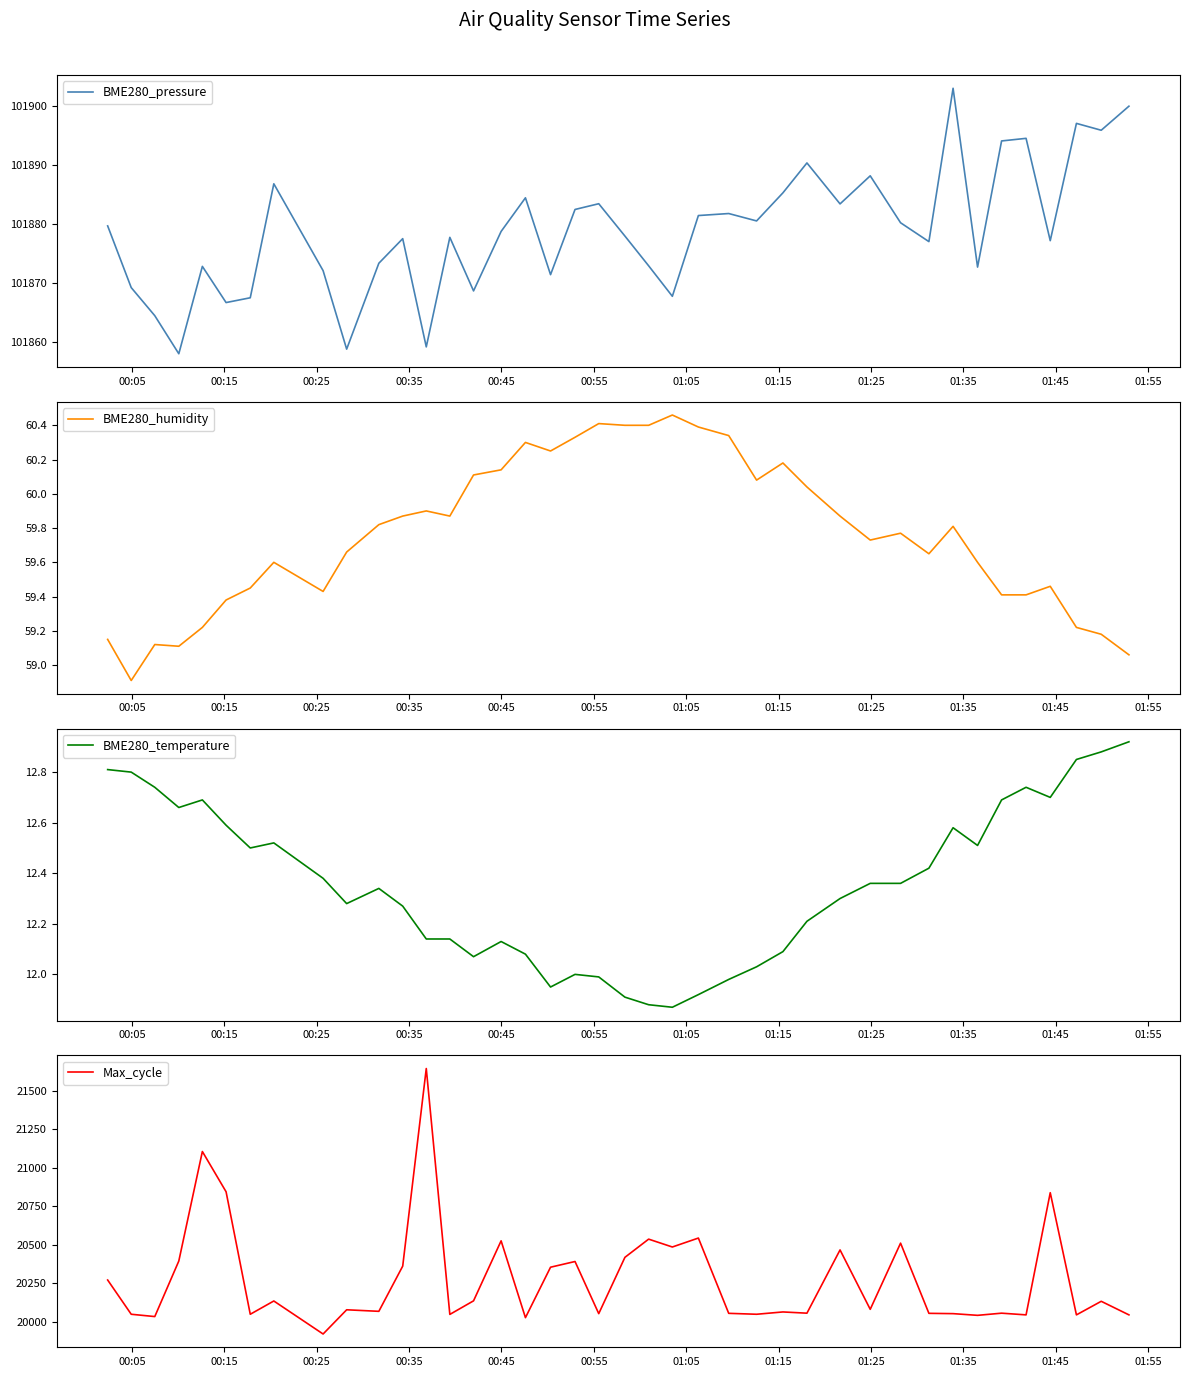

True or false: BME280_temperature and BME280_pressure intersect in this chart.

False